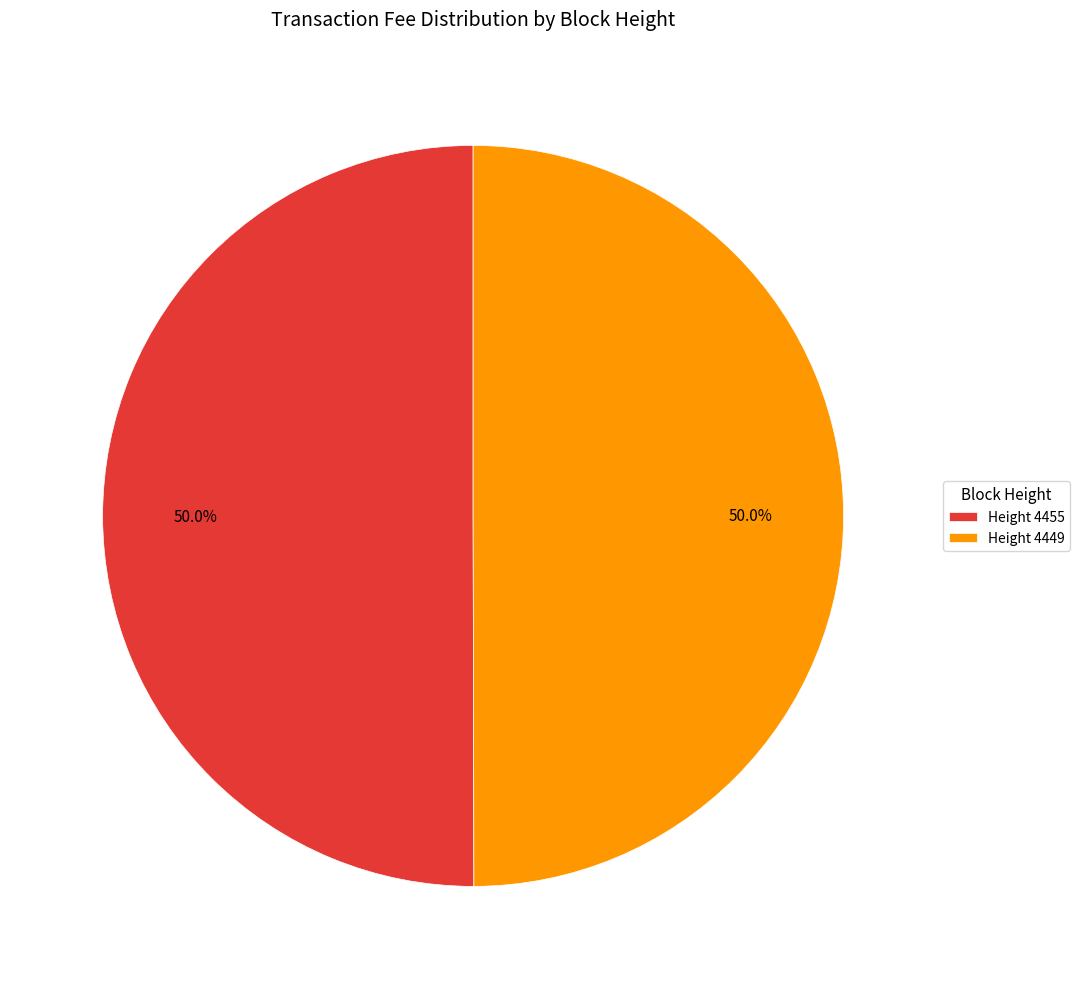

What is the ratio of the value at Height 4449 to the value at Height 4455?

1.0